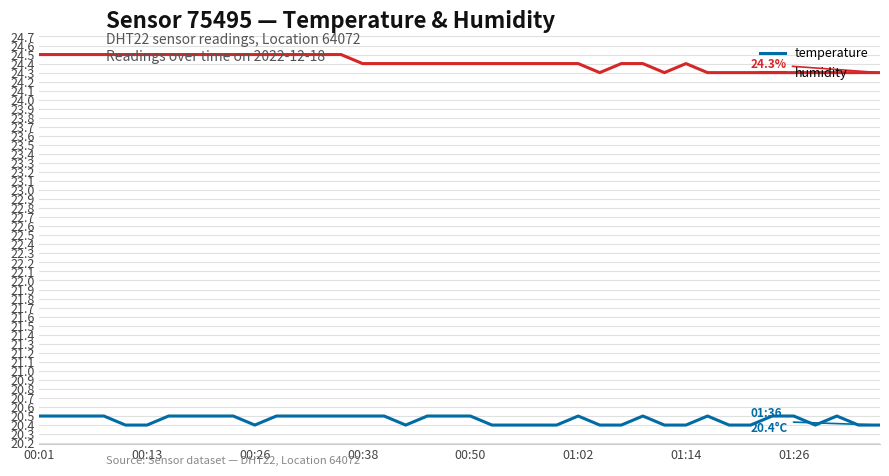

How many temperature values are between 20 and 21?

40